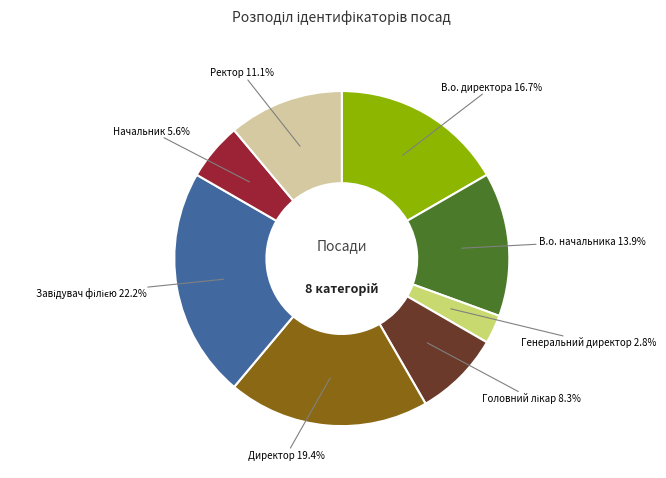

Does any single category account for the majority?

No